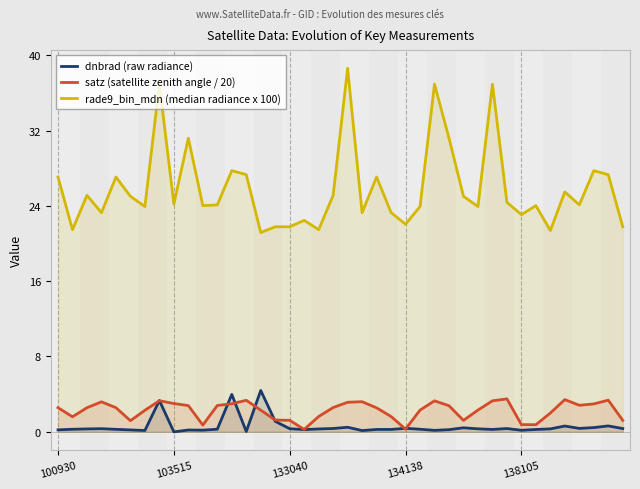

True or false: satz (satellite zenith angle / 20) has more than 2 points higher than both neighbors.

True